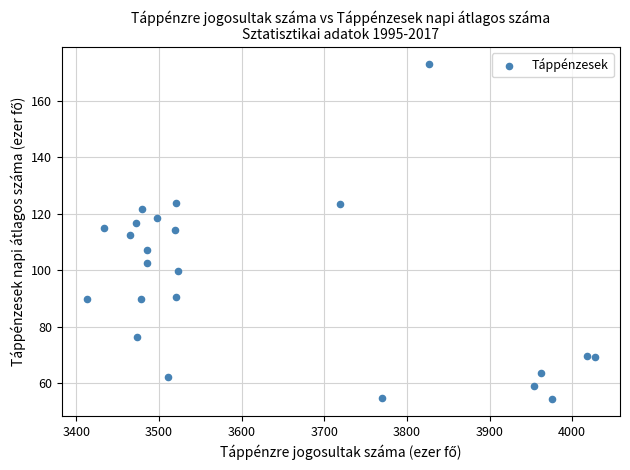

What is the range of Y values (max minus min)?

118.8